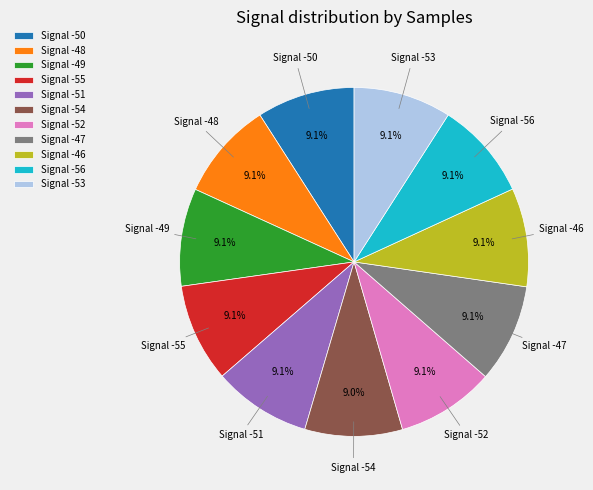

Is the sum of Signal -54 and Signal -49 greater than half?

No